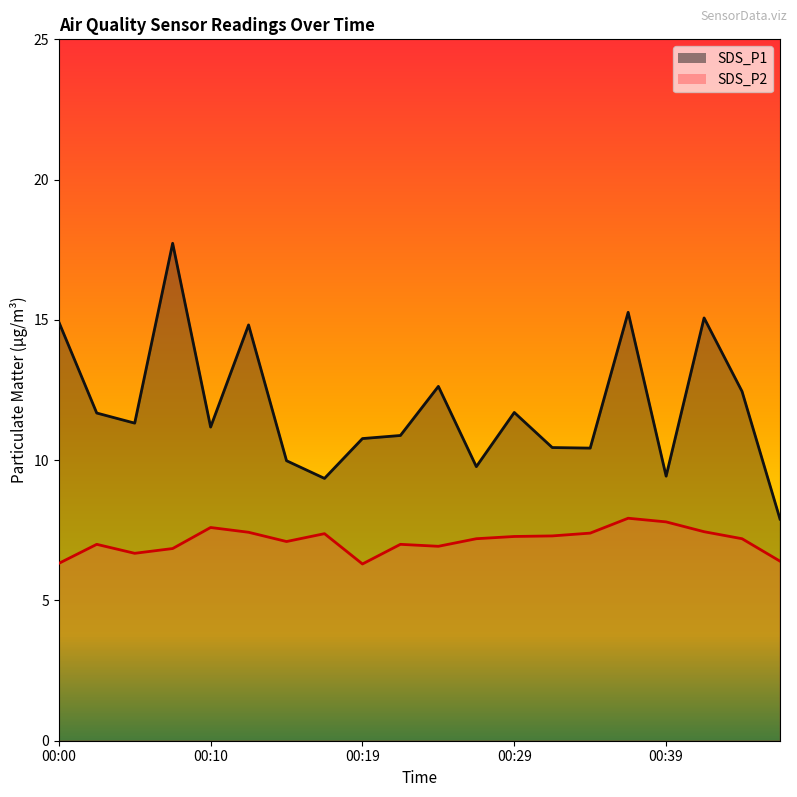

True or false: SDS_P1 and SDS_P2 intersect in this chart.

False